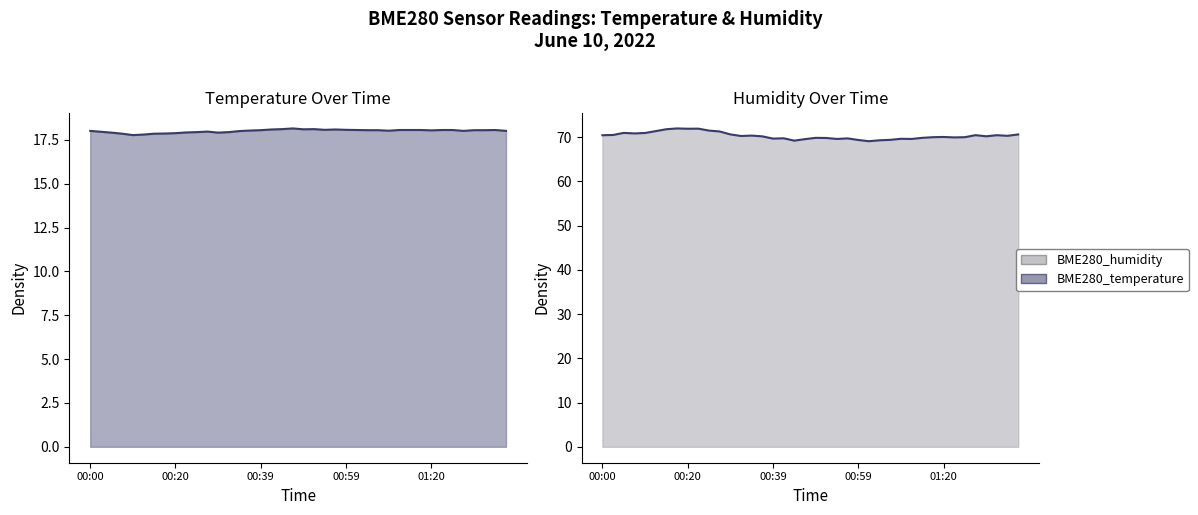

Where is BME280_temperature nearest to the value 17?

00:10